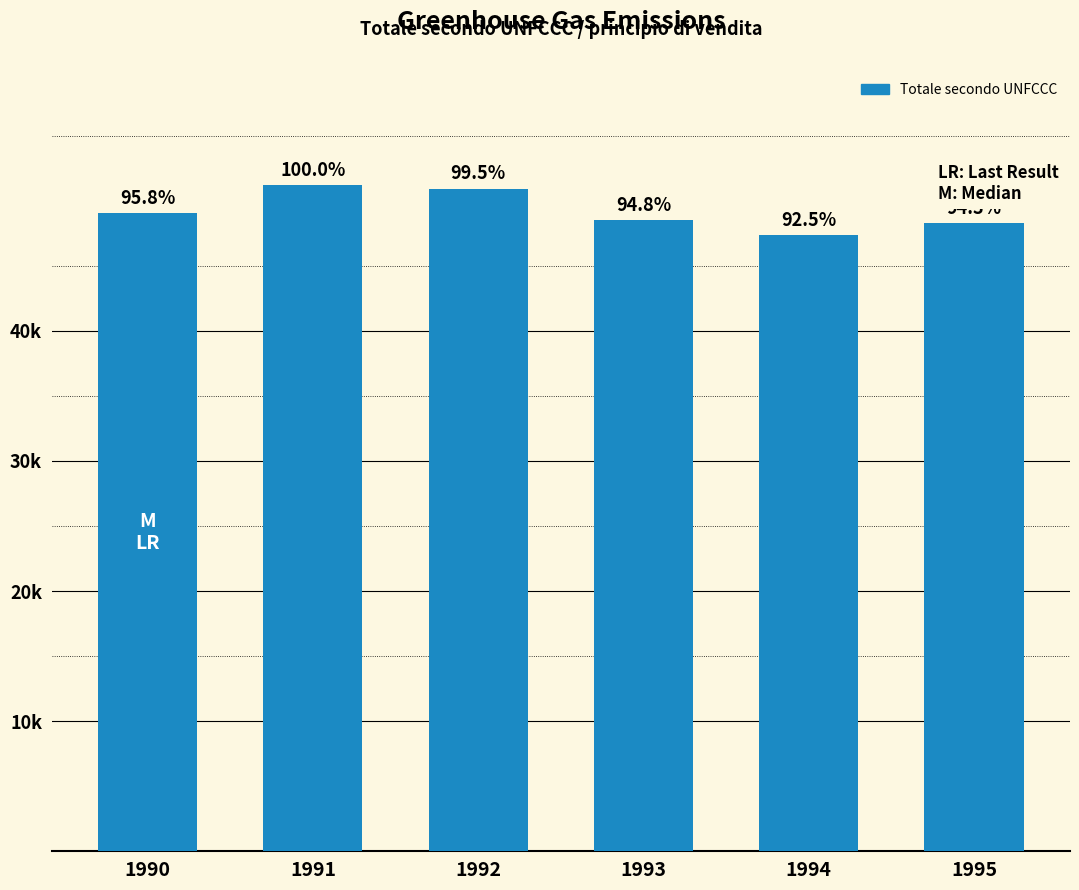

Are the bars horizontal?

No